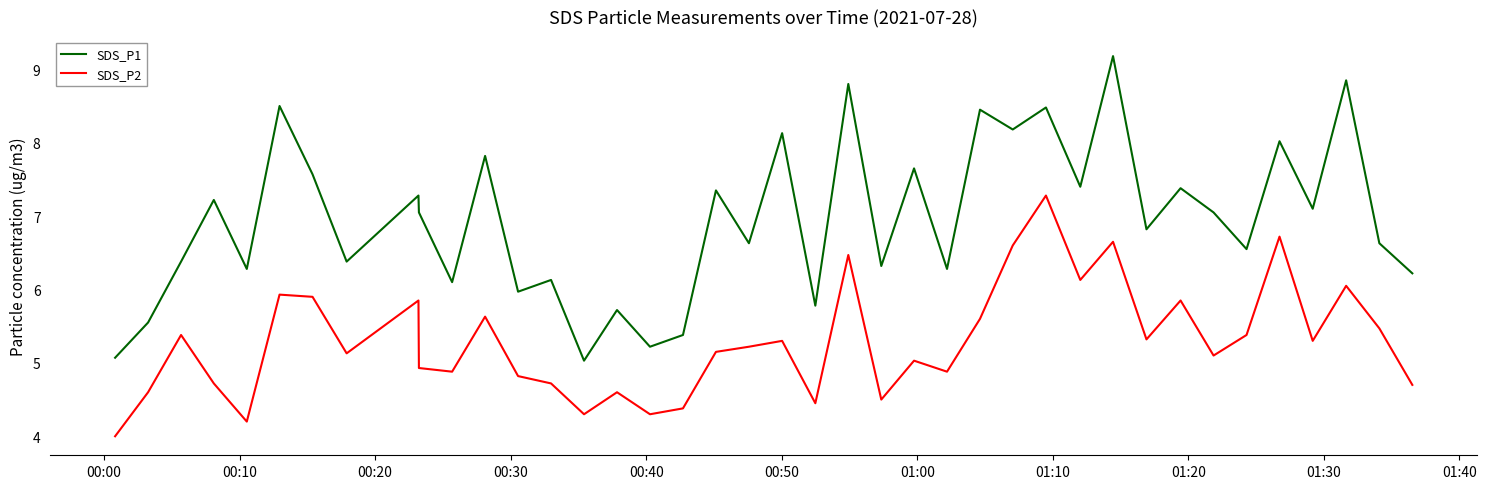

Which series has the largest total across all categories?

SDS_P1